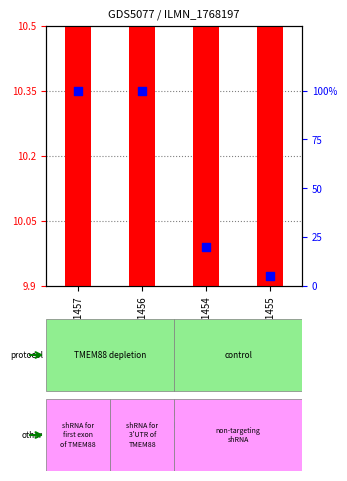

What is the total value across all series at GSM1071454?

30.2